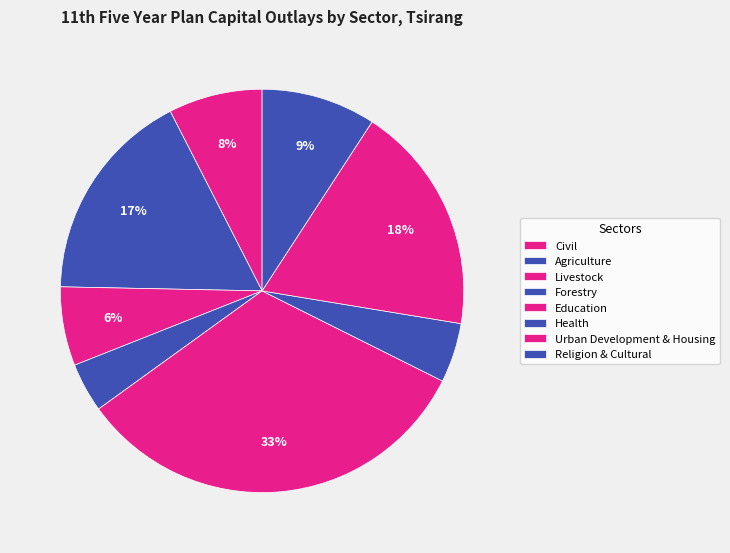

To the nearest percent, what percentage of the pie is Agriculture?

17%